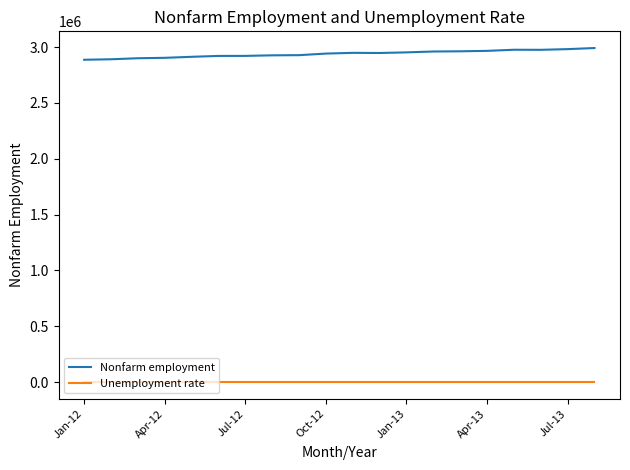

List the series in order of their overall mean, highest first.

Nonfarm employment, Unemployment rate